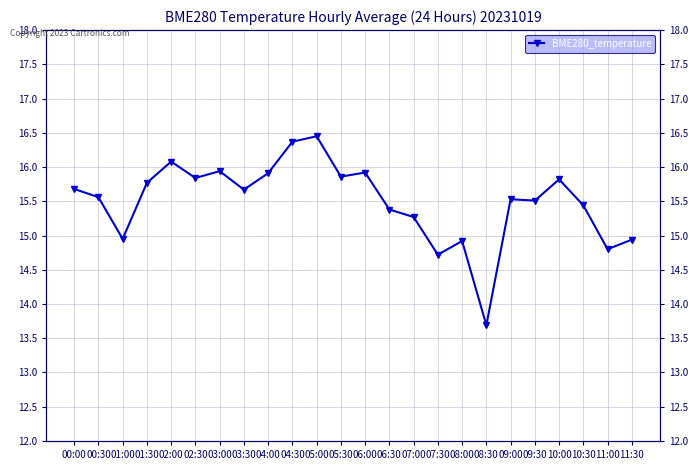

The chart shows a value of 14.9 at 08:00. True or false?

True